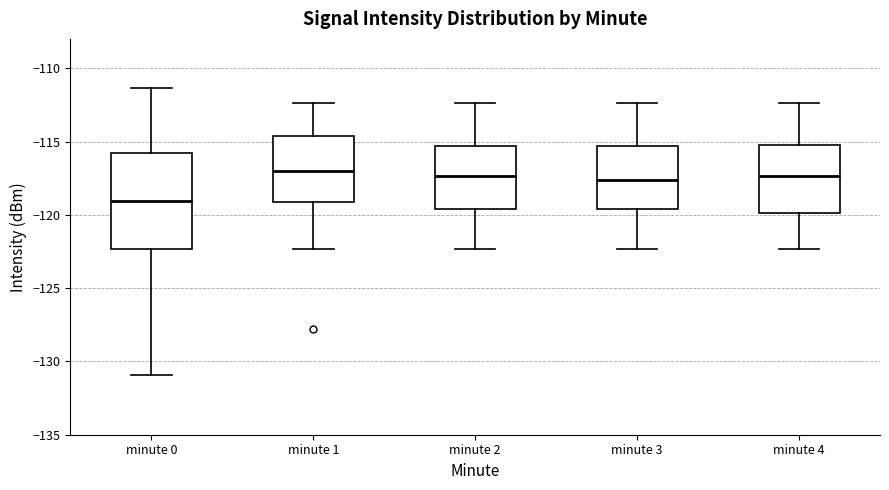

Which box's median line is the lowest?

minute 0